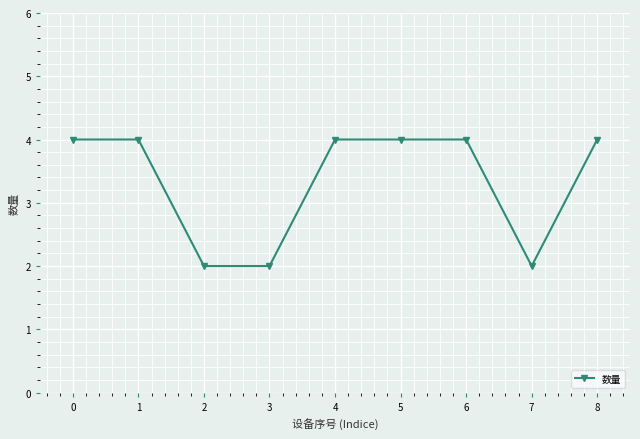

What is the value of the 5th point from the left?

4